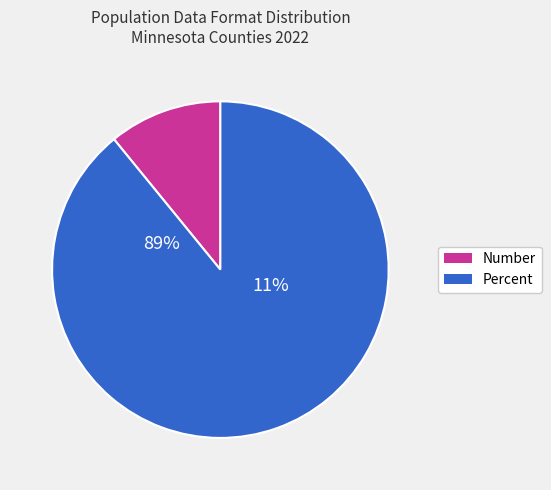

True or false: Cass accounts for 11% of the total.

False